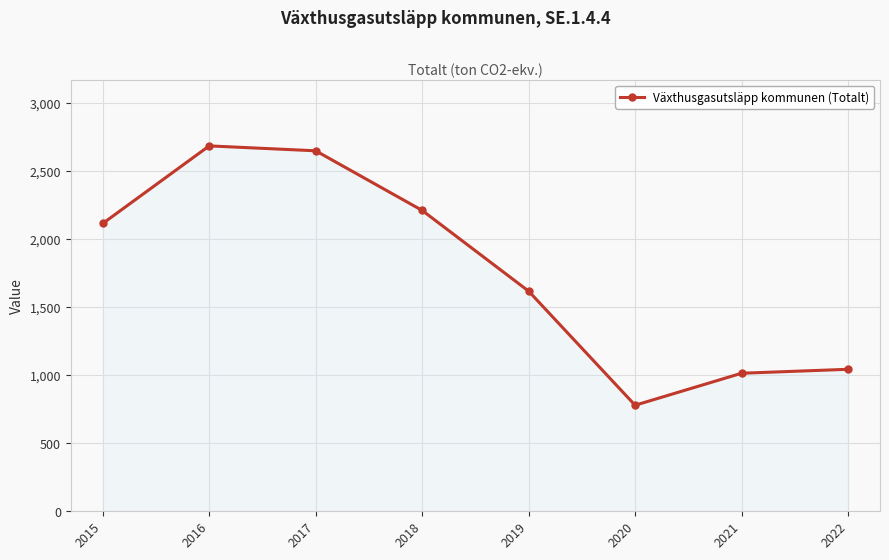

How many points are lower than both their immediate neighbors (excluding endpoints)?

1